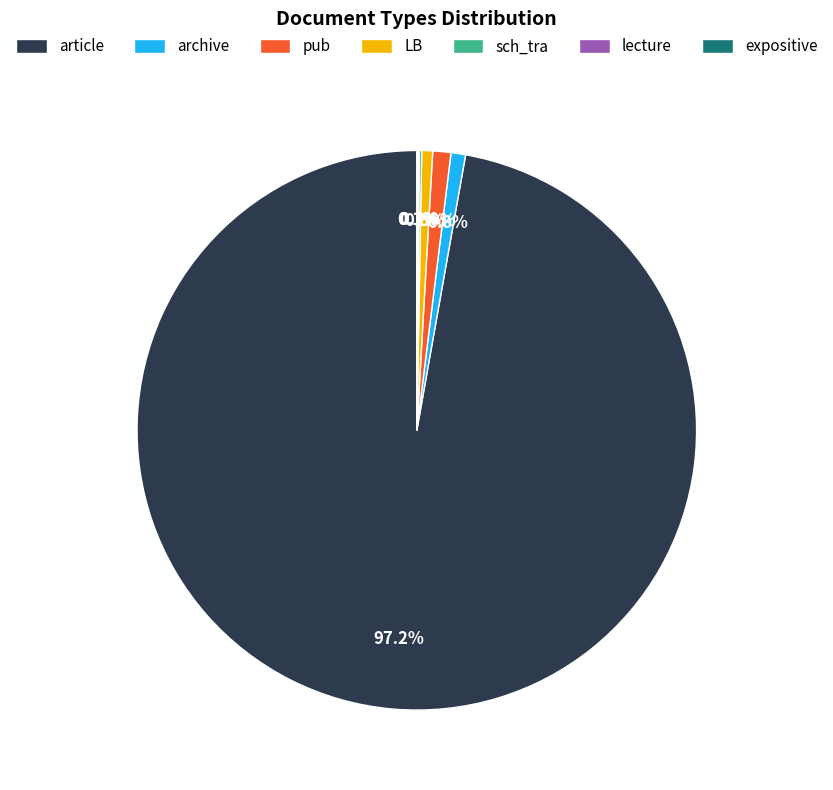

Combined, do article and archive account for over 50%?

Yes